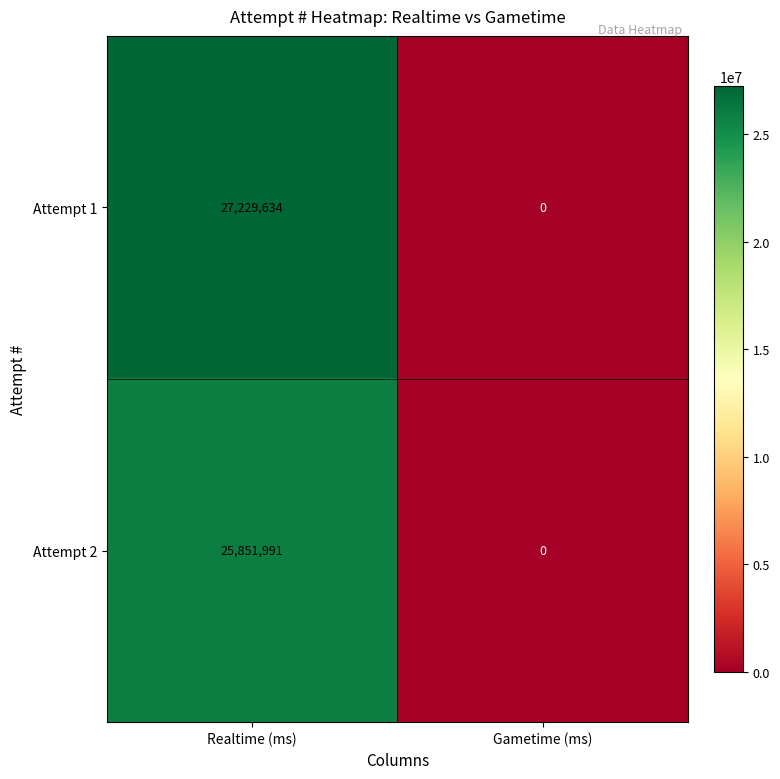

What is the sum of all Attempt 2 values?

25851991